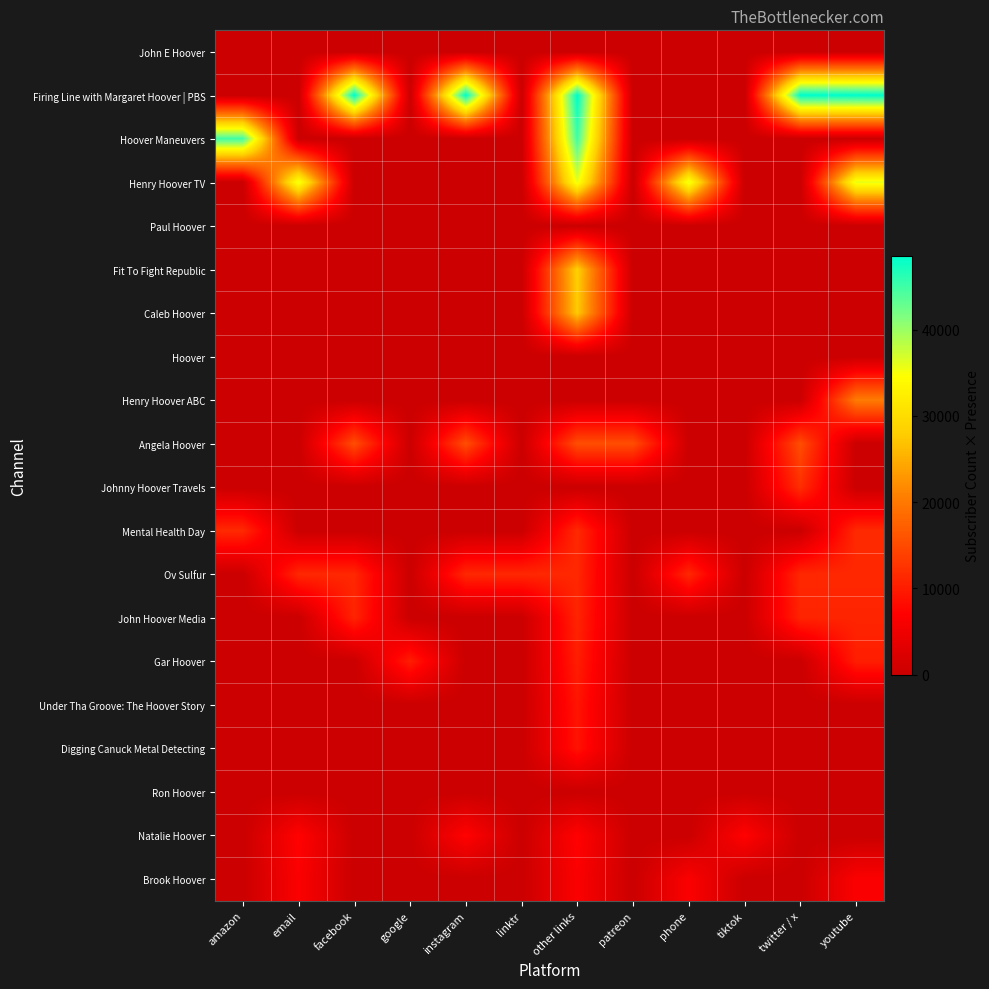

Reading right to left, extract all data points from this chart.

John E Hoover: youtube=0	twitter / x=0	tiktok=0	phone=0	patreon=0	other links=0	linktr=0	instagram=0	google=0	facebook=0	email=0	amazon=0
Firing Line with Margaret Hoover | PBS: youtube=48500	twitter / x=48500	tiktok=0	phone=0	patreon=0	other links=48500	linktr=0	instagram=48500	google=0	facebook=48500	email=0	amazon=0
Hoover Maneuvers: youtube=0	twitter / x=0	tiktok=0	phone=0	patreon=0	other links=44900	linktr=0	instagram=0	google=0	facebook=0	email=0	amazon=44900
Henry Hoover TV: youtube=35800	twitter / x=0	tiktok=0	phone=35800	patreon=0	other links=35800	linktr=0	instagram=0	google=0	facebook=0	email=35800	amazon=0
Paul Hoover: youtube=0	twitter / x=0	tiktok=0	phone=0	patreon=0	other links=0	linktr=0	instagram=0	google=0	facebook=0	email=0	amazon=0
Fit To Fight Republic: youtube=0	twitter / x=0	tiktok=0	phone=0	patreon=0	other links=28300	linktr=0	instagram=0	google=0	facebook=0	email=0	amazon=0
Caleb Hoover: youtube=0	twitter / x=0	tiktok=0	phone=0	patreon=0	other links=27600	linktr=0	instagram=0	google=0	facebook=0	email=0	amazon=0
Hoover: youtube=0	twitter / x=0	tiktok=0	phone=0	patreon=0	other links=0	linktr=0	instagram=0	google=0	facebook=0	email=0	amazon=0
Henry Hoover ABC: youtube=20400	twitter / x=0	tiktok=0	phone=0	patreon=0	other links=0	linktr=0	instagram=0	google=0	facebook=0	email=0	amazon=0
Angela Hoover: youtube=0	twitter / x=15400	tiktok=0	phone=0	patreon=15400	other links=15400	linktr=0	instagram=15400	google=0	facebook=15400	email=0	amazon=0
Johnny Hoover Travels: youtube=0	twitter / x=12000	tiktok=0	phone=0	patreon=0	other links=0	linktr=0	instagram=0	google=0	facebook=0	email=0	amazon=0
Mental Health Day: youtube=11500	twitter / x=0	tiktok=0	phone=0	patreon=0	other links=11500	linktr=0	instagram=0	google=0	facebook=0	email=0	amazon=11500
Ov Sulfur: youtube=11300	twitter / x=11300	tiktok=0	phone=11300	patreon=0	other links=11300	linktr=11300	instagram=11300	google=0	facebook=11300	email=11300	amazon=0
John Hoover Media: youtube=10900	twitter / x=10900	tiktok=0	phone=0	patreon=0	other links=10900	linktr=0	instagram=0	google=0	facebook=10900	email=0	amazon=0
Gar Hoover: youtube=10200	twitter / x=0	tiktok=0	phone=0	patreon=0	other links=10200	linktr=0	instagram=0	google=10200	facebook=0	email=0	amazon=0
Under Tha Groove: The Hoover Story: youtube=0	twitter / x=0	tiktok=0	phone=0	patreon=0	other links=9210	linktr=0	instagram=0	google=0	facebook=0	email=0	amazon=0
Digging Canuck Metal Detecting: youtube=0	twitter / x=0	tiktok=0	phone=0	patreon=0	other links=8960	linktr=0	instagram=0	google=0	facebook=0	email=0	amazon=0
Ron Hoover: youtube=0	twitter / x=0	tiktok=0	phone=0	patreon=0	other links=0	linktr=0	instagram=0	google=0	facebook=0	email=0	amazon=0
Natalie Hoover: youtube=0	twitter / x=0	tiktok=7220	phone=0	patreon=0	other links=7220	linktr=0	instagram=7220	google=0	facebook=0	email=7220	amazon=0
Brook Hoover: youtube=6540	twitter / x=0	tiktok=0	phone=6540	patreon=0	other links=6540	linktr=0	instagram=0	google=0	facebook=0	email=6540	amazon=0